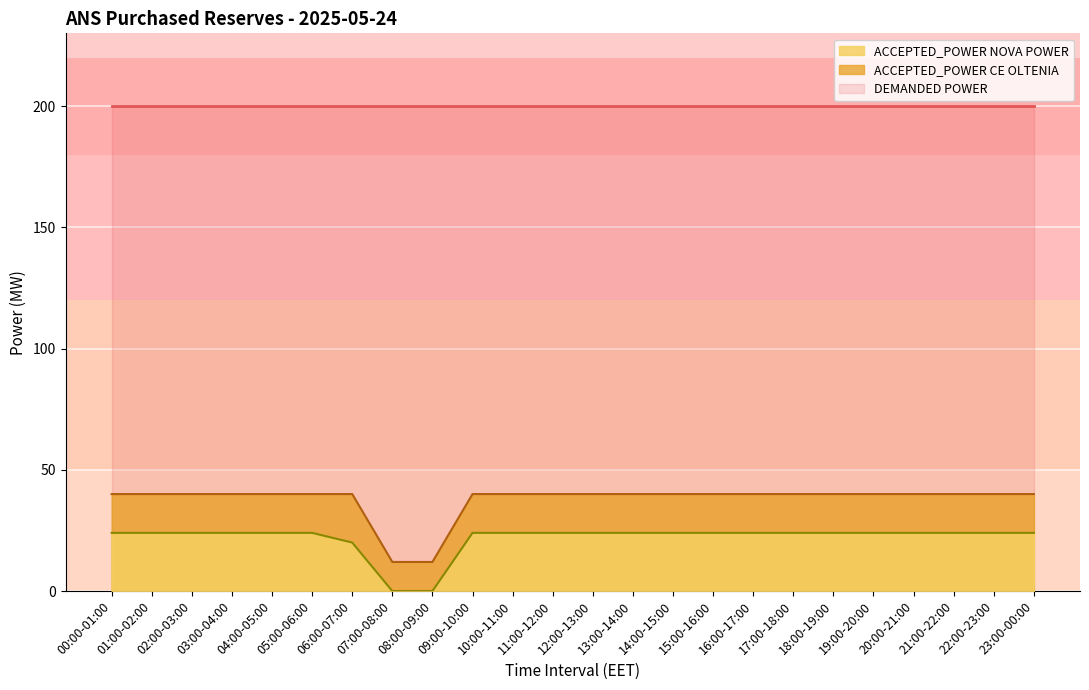

At how many categories does at least one series exceed 28?

24